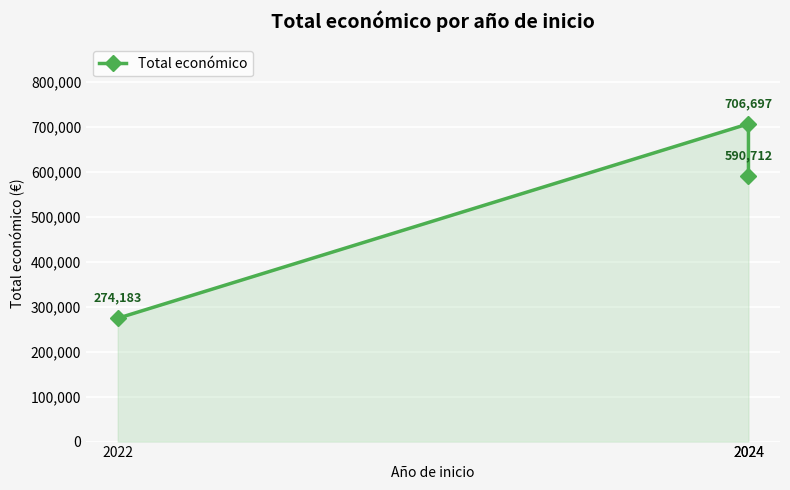

Approximately how many times larger is the value at 2024 compared to 2022?

2.2